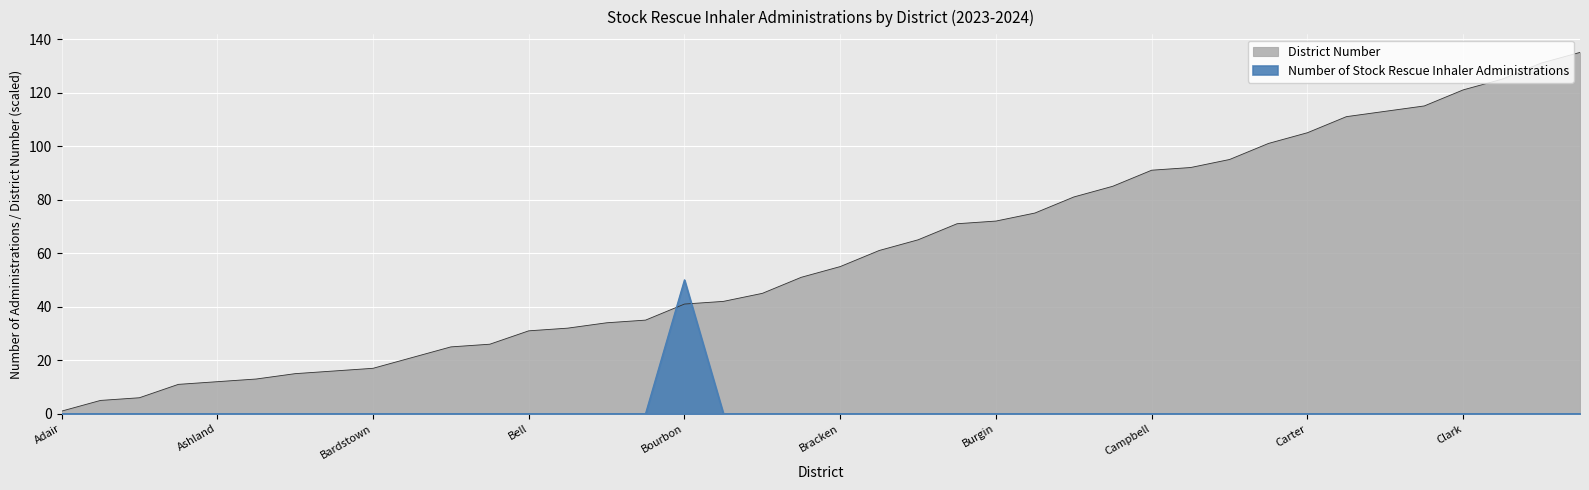

True or false: Number of Stock Rescue Inhaler Administrations has more than 0 interior local peaks.

True